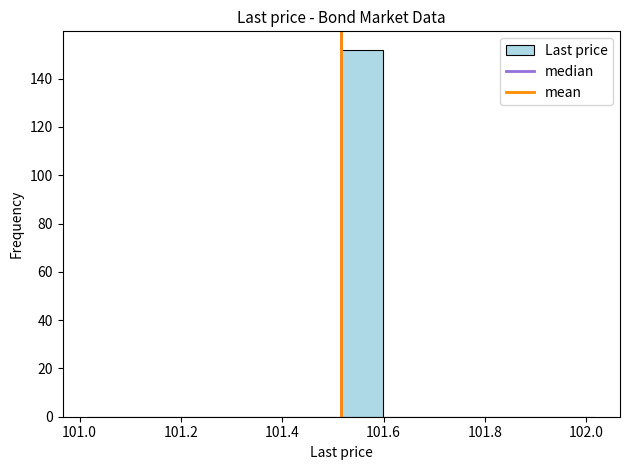

Over which range of the x-axis is the bar tallest?

101.52 to 101.60